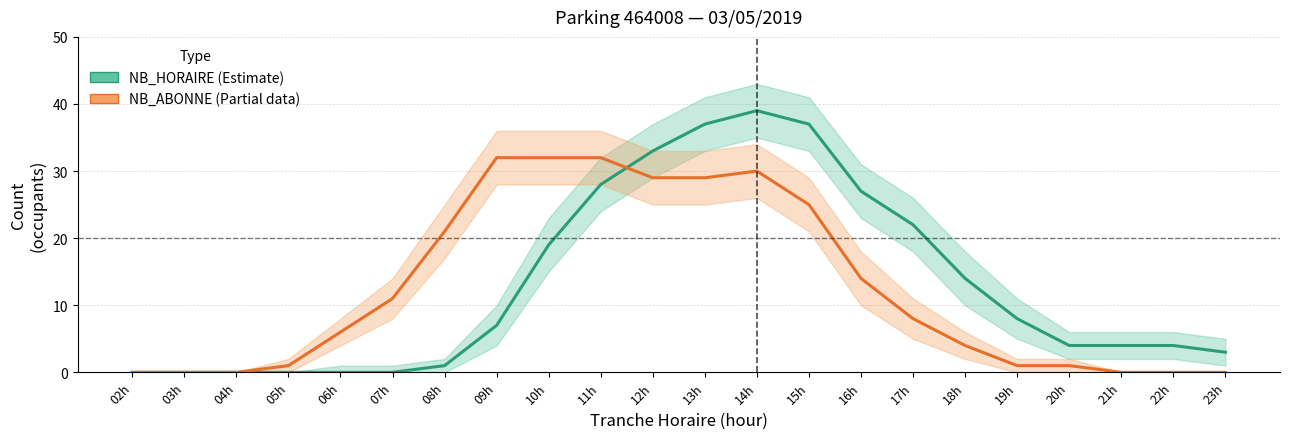

Which label corresponds to the smallest value in the chart?

02h